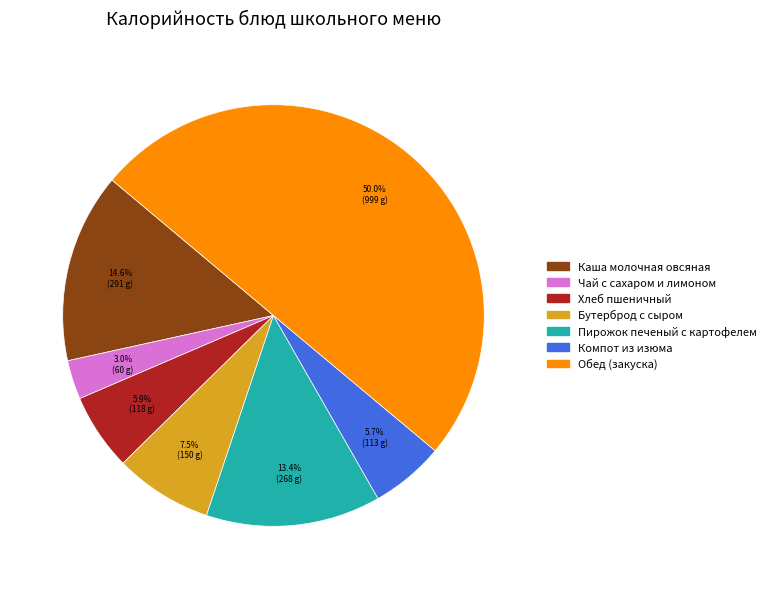

Which has a higher value, Обед (закуска) or Бутерброд с сыром?

Обед (закуска)